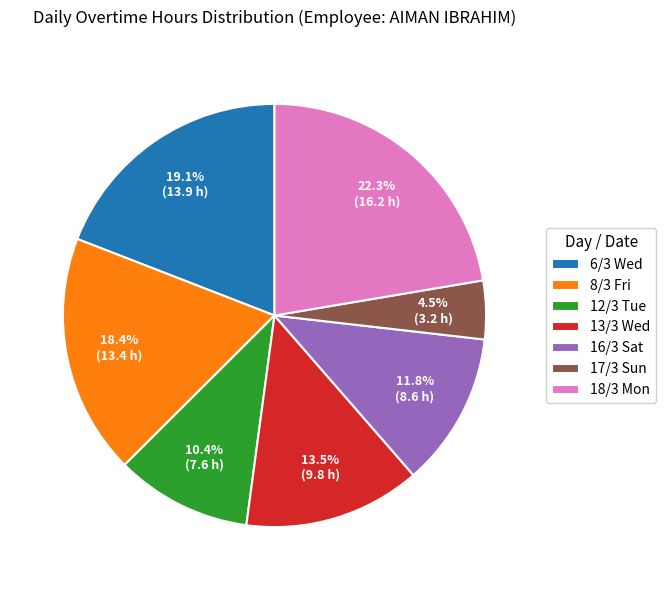

Does 17/3 Sun account for over 50% of the chart?

No